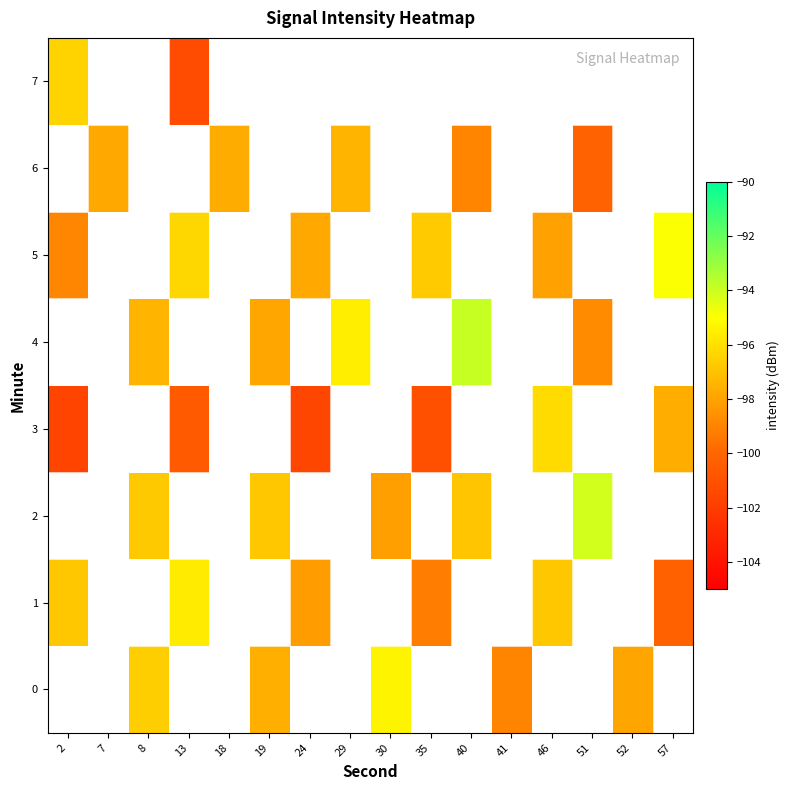

The value of row_3 at 46 is -96.2. True or false?

True